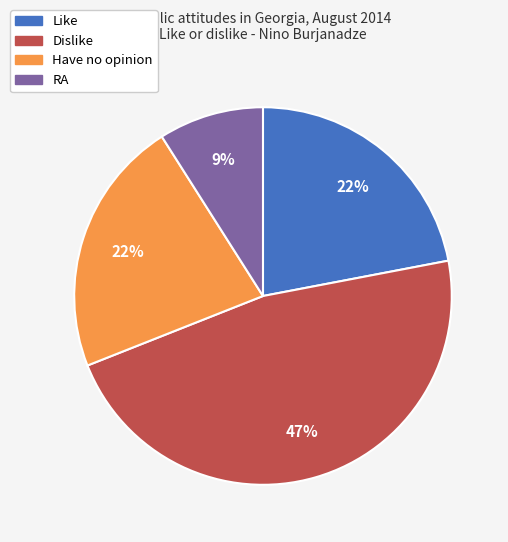

What is the ratio of the value at Dislike to the value at RA?

5.2